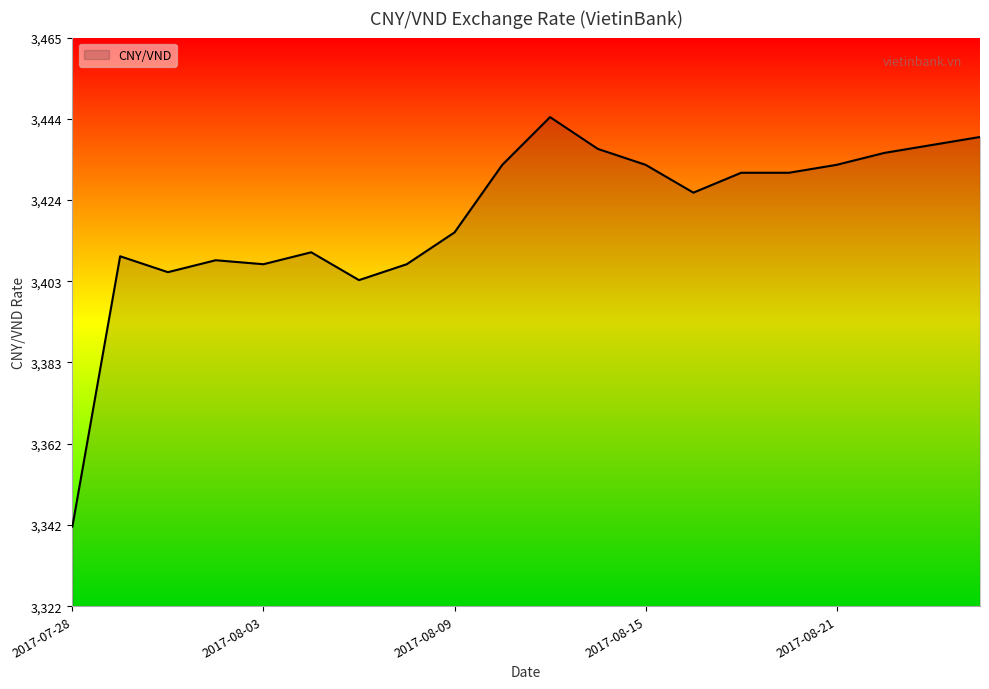

What is the minimum value shown in the chart?

3342